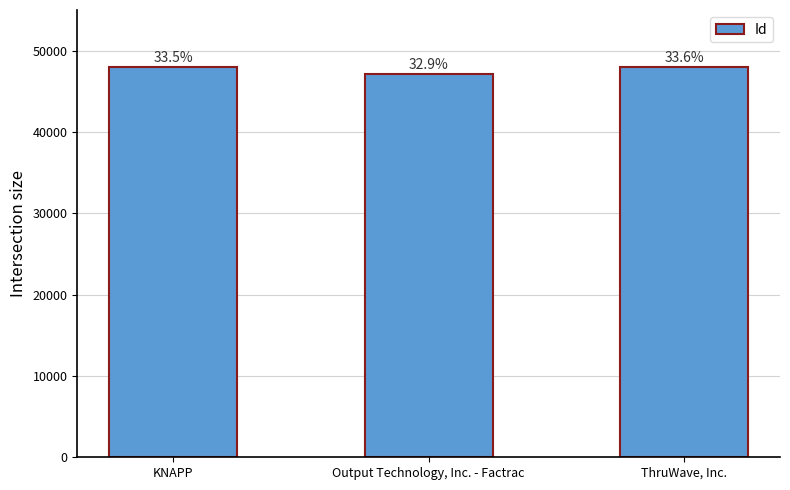

Which category has the lowest value across all series?

Output Technology, Inc. - Factrac